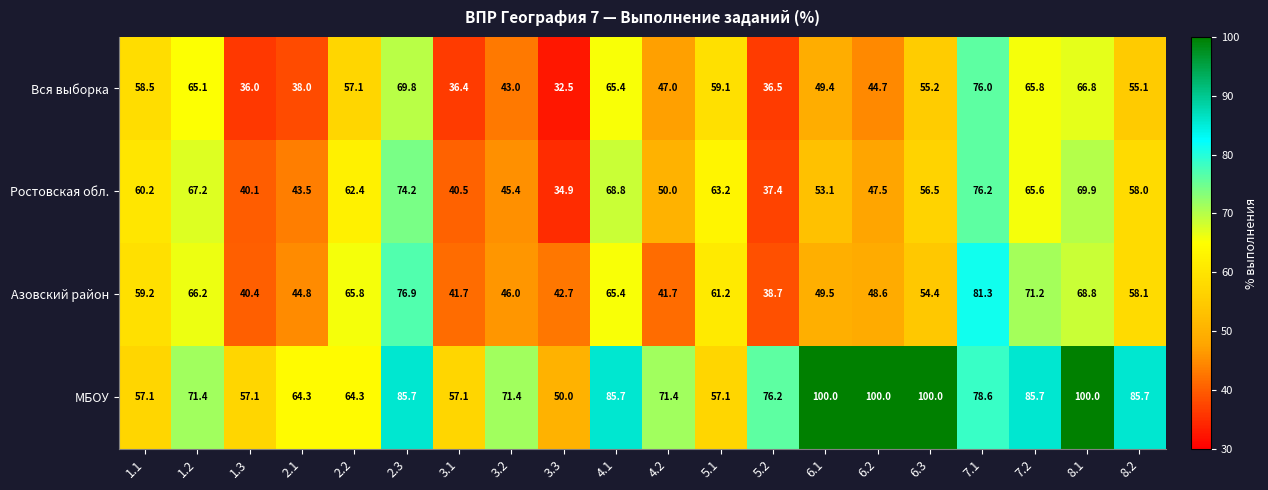

The Ростовская обл. series shows 63.2 at 5.1. True or false?

True